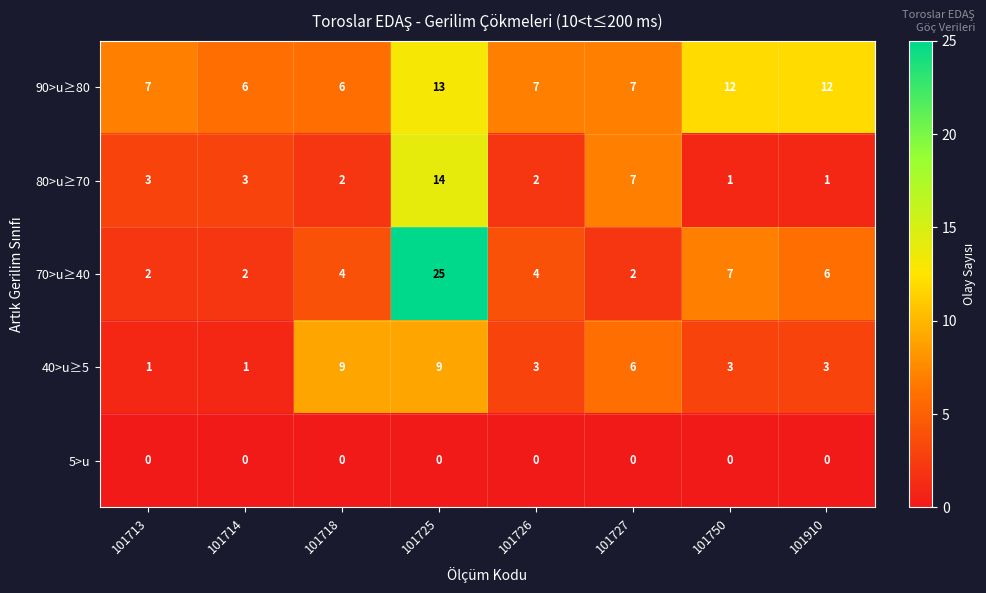

The value of 90>u≥80 at 101718 is 4. True or false?

False